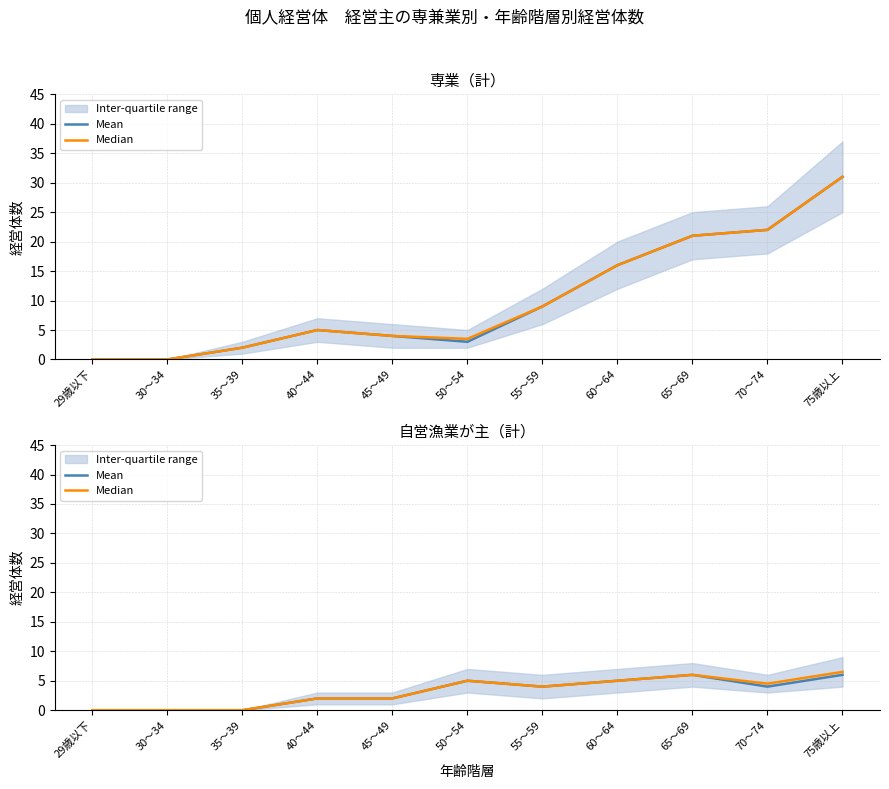

What is the label of the 7th point from the right?

45～49